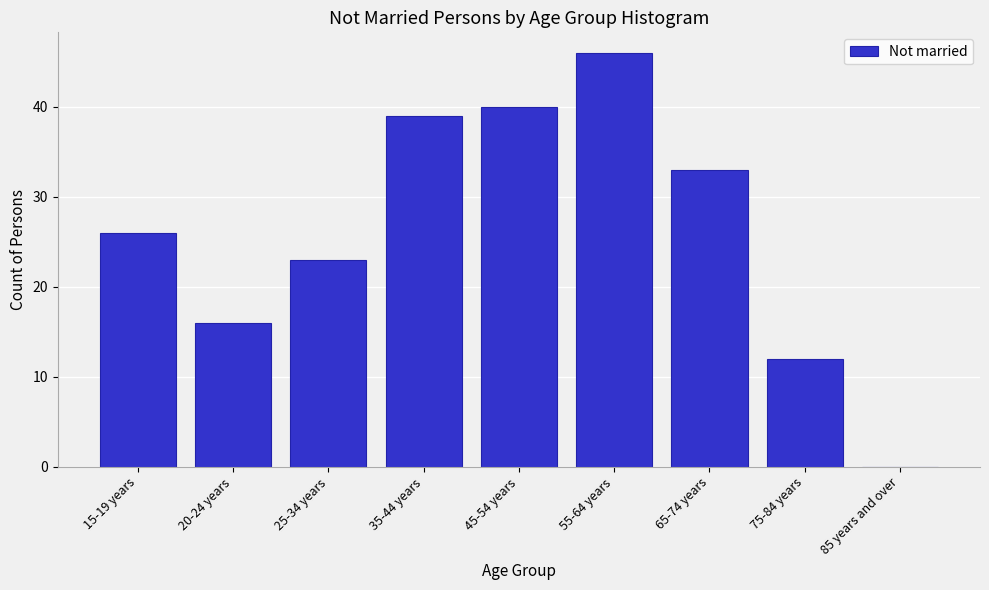

Reading right to left, what are all the values shown in this chart?

85 years and over=0	75-84 years=12	65-74 years=33	55-64 years=46	45-54 years=40	35-44 years=39	25-34 years=23	20-24 years=16	15-19 years=26